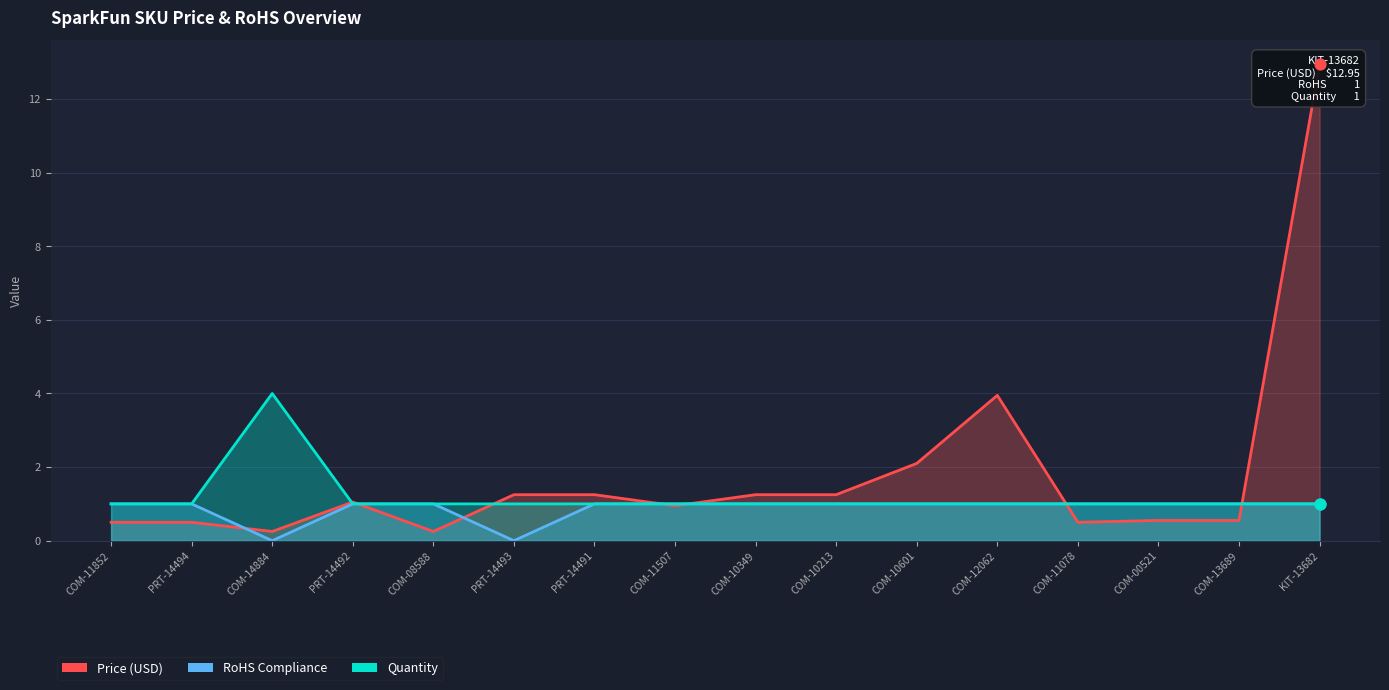

Which series has the largest total across all categories?

Price (USD)